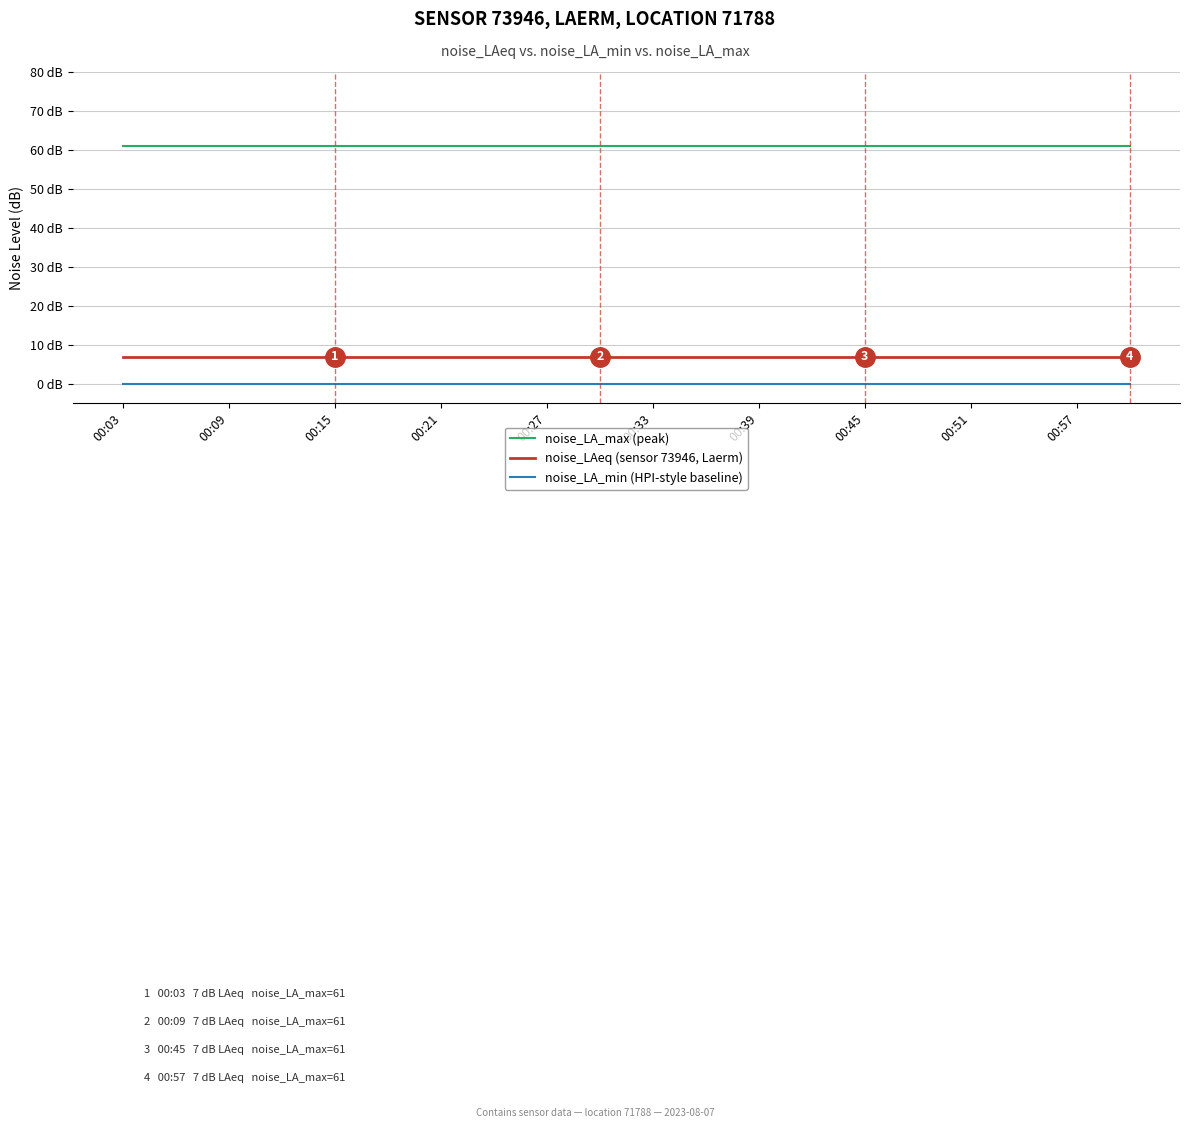

Reading left to right, what are all the values shown in this chart?

noise_LA_max (peak): 61	61	61	61	61	61	61	61	61	61	61	61	61	61	61	61	61	61	61	61
noise_LAeq (sensor 73946, Laerm): 7	7	7	7	7	7	7	7	7	7	7	7	7	7	7	7	7	7	7	7
noise_LA_min (HPI-style baseline): 0	0	0	0	0	0	0	0	0	0	0	0	0	0	0	0	0	0	0	0